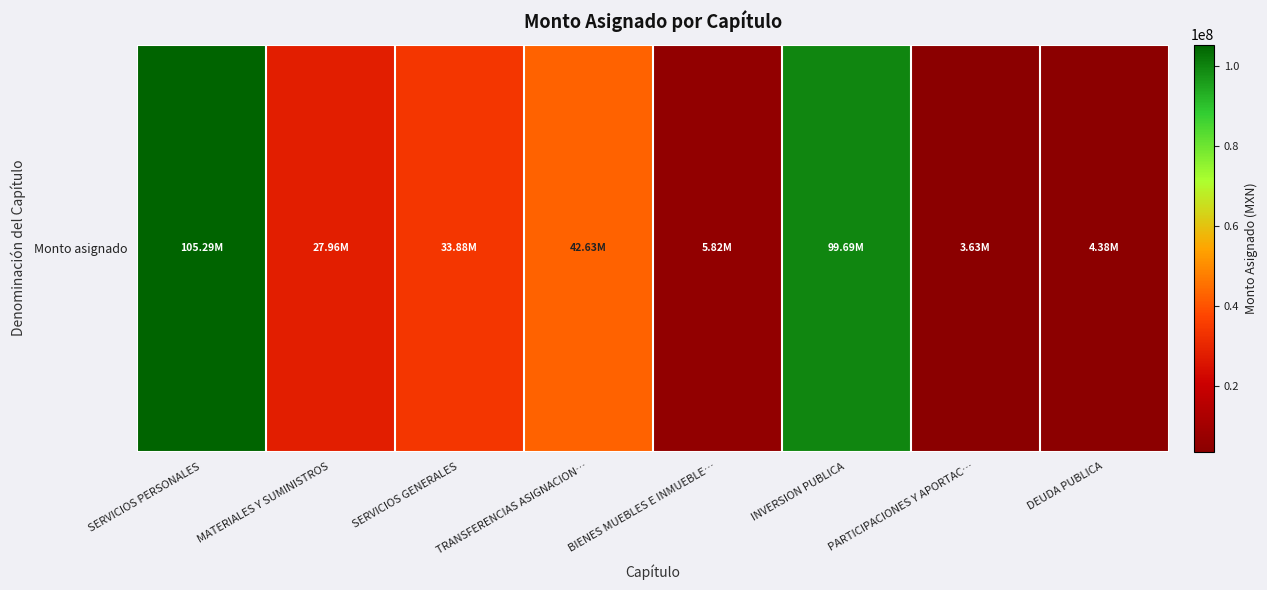

What is the smallest value displayed?

3633500.0